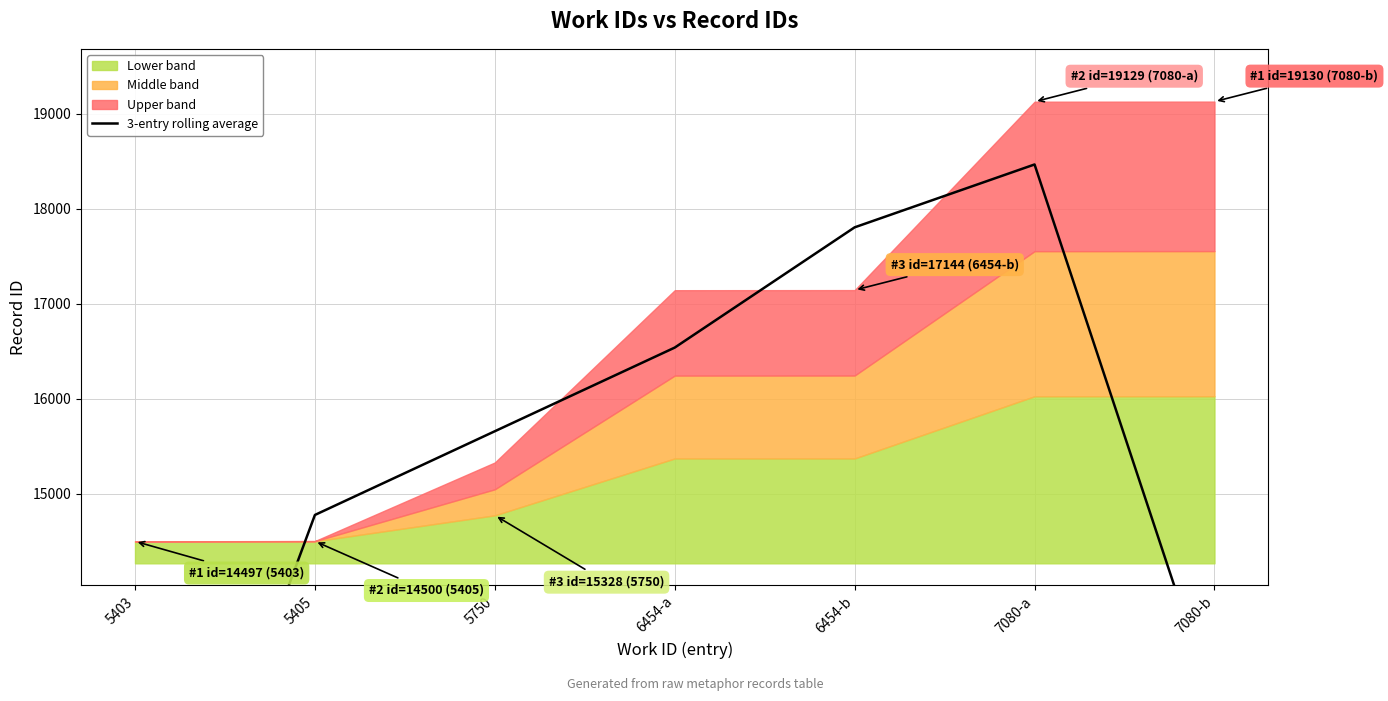

List the labels in order of value, smallest first.

5403, 7080-b, 5405, 5750, 6454-a, 6454-b, 7080-a